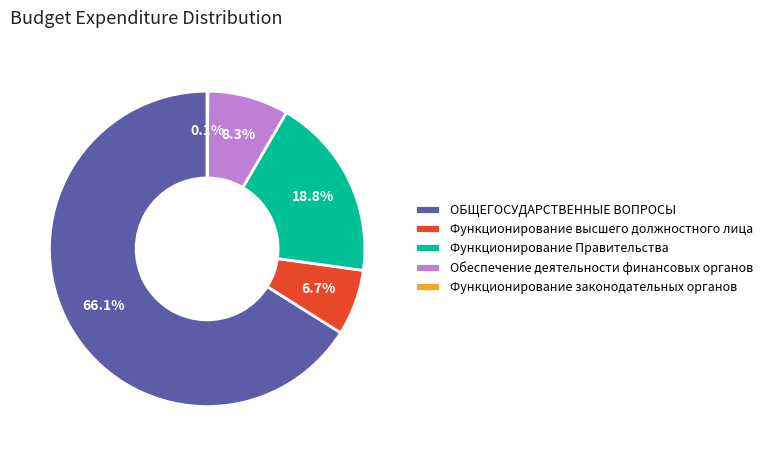

Is there any slice that represents more than half of the pie?

Yes